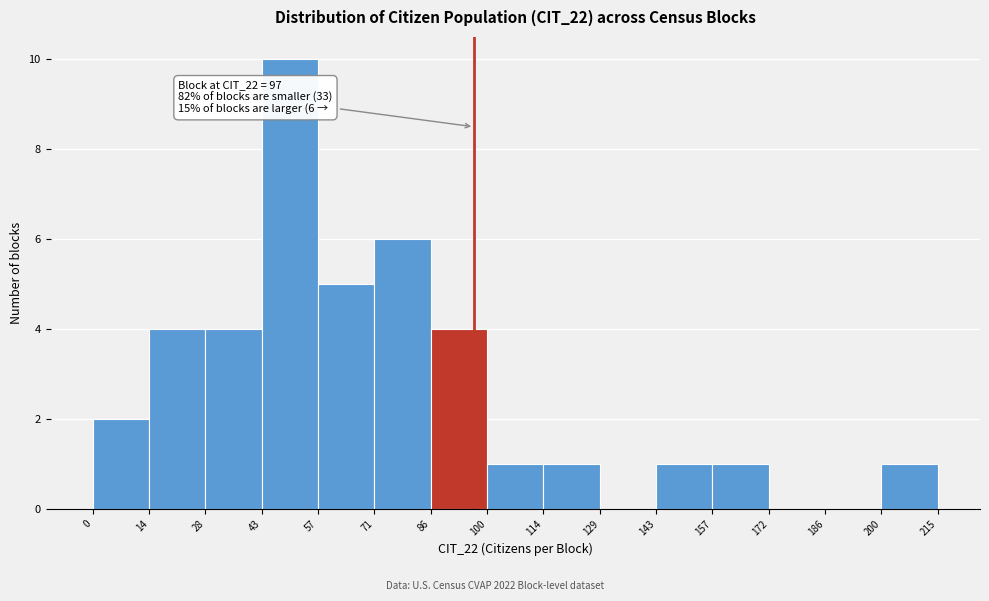

Over which range of the x-axis is the bar tallest?

43 to 57